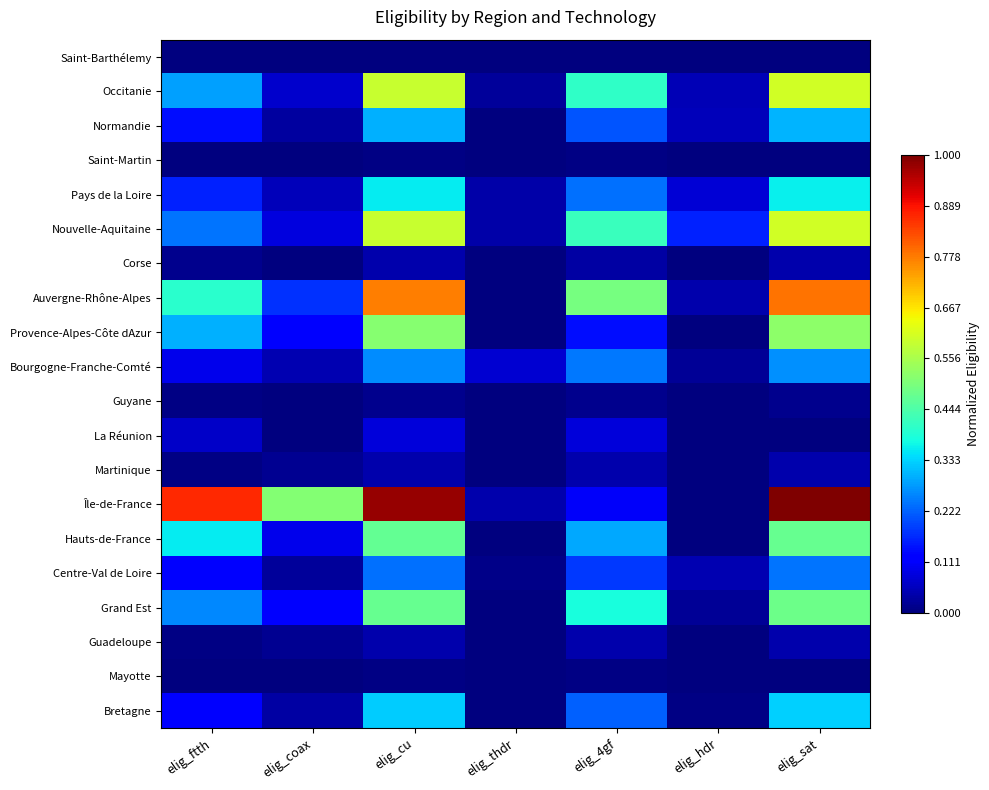

At which category does the chart reach its minimum across all series?

elig_coax